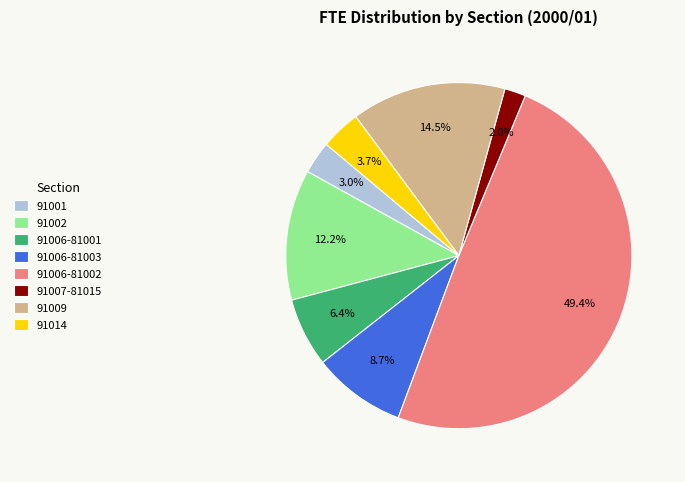

The 91014 slice represents 4% of the pie. True or false?

True